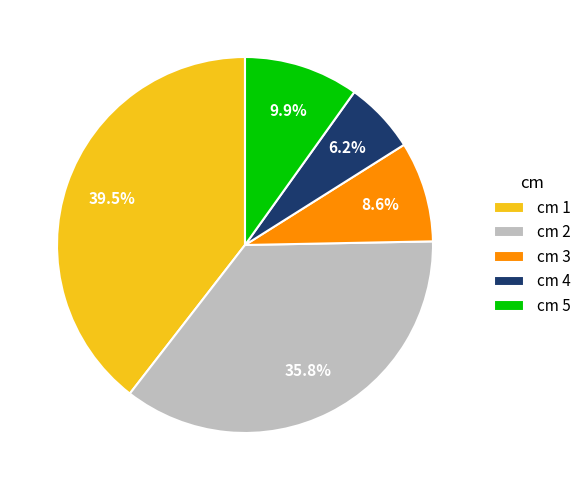

What is the smallest slice in the pie chart?

cm 4